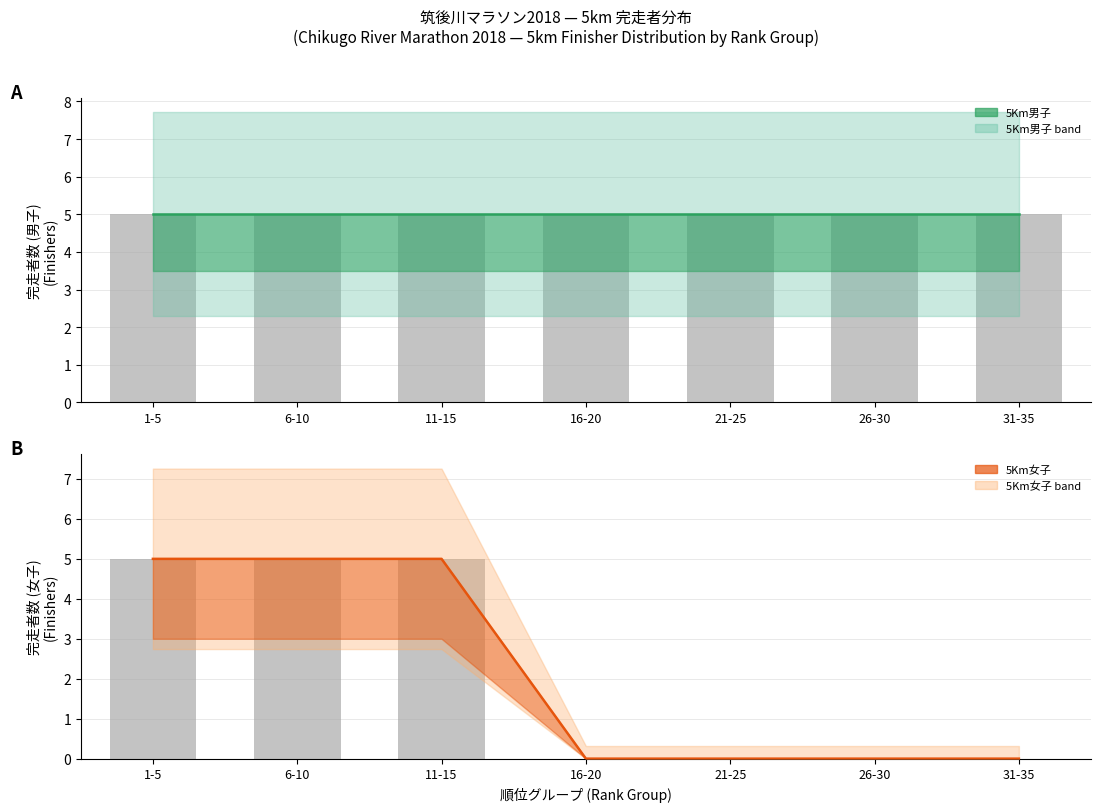

Reading right to left, what are all the values shown in this chart?

5Km男子 (mean): 31-35=5	26-30=5	21-25=5	16-20=5	11-15=5	6-10=5	1-5=5
5Km女子 (mean): 31-35=0	26-30=0	21-25=0	16-20=0	11-15=5	6-10=5	1-5=5